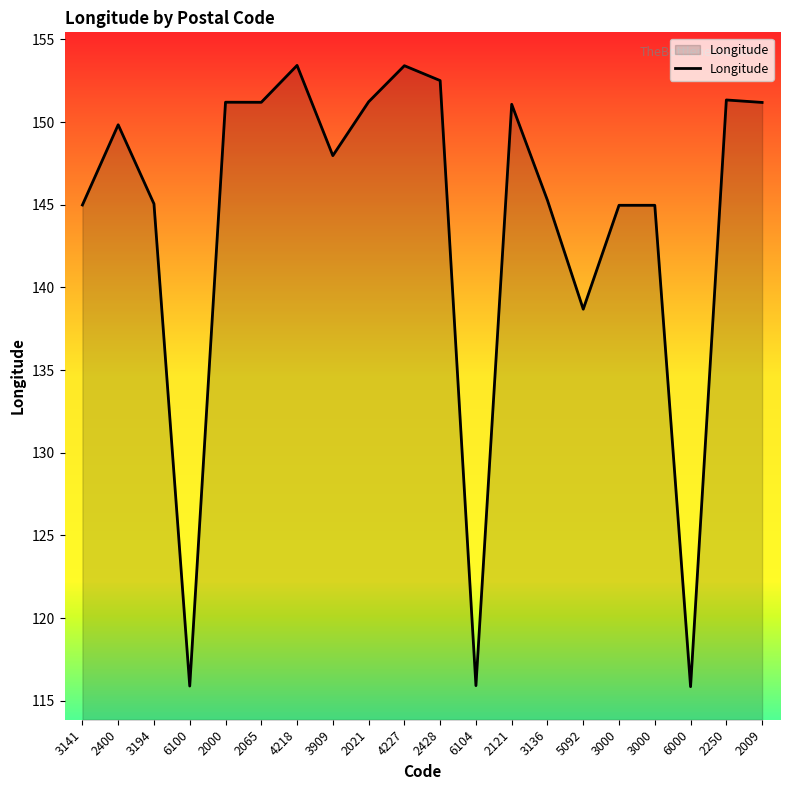

The chart shows a value of 259.6 at 2065. True or false?

False